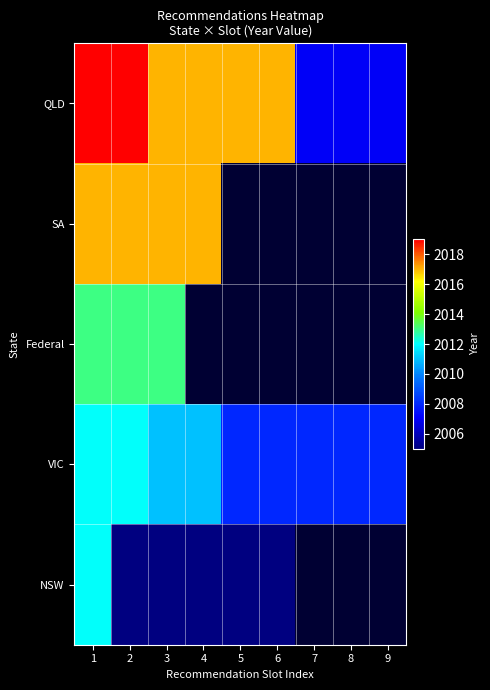

What is the greatest value displayed?

2019.0